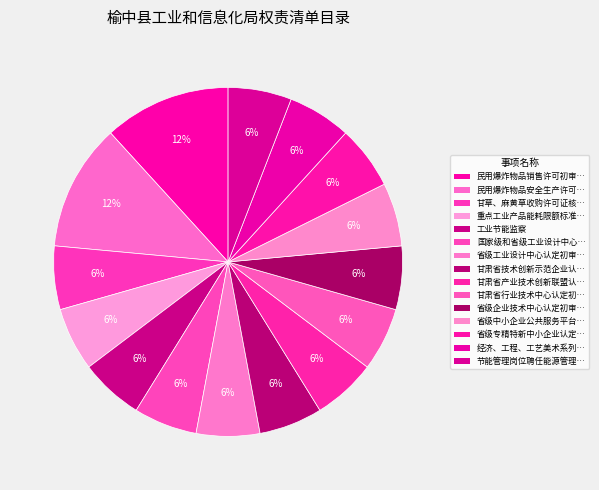

What is the smallest slice in the pie chart?

甘草、麻黄草收购许可证核发初审转报